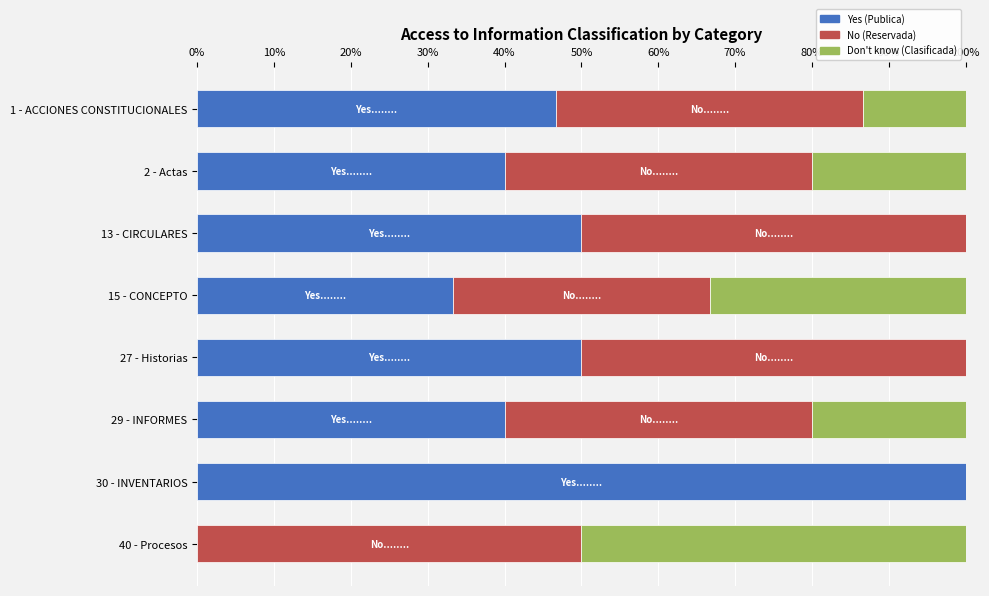

What is the average value of the Yes (Publica) series?

45.0